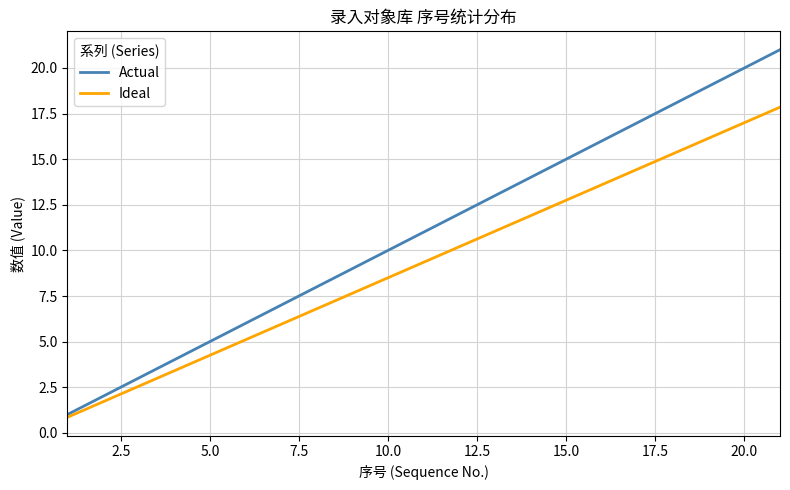

How many series are shown in this chart?

2